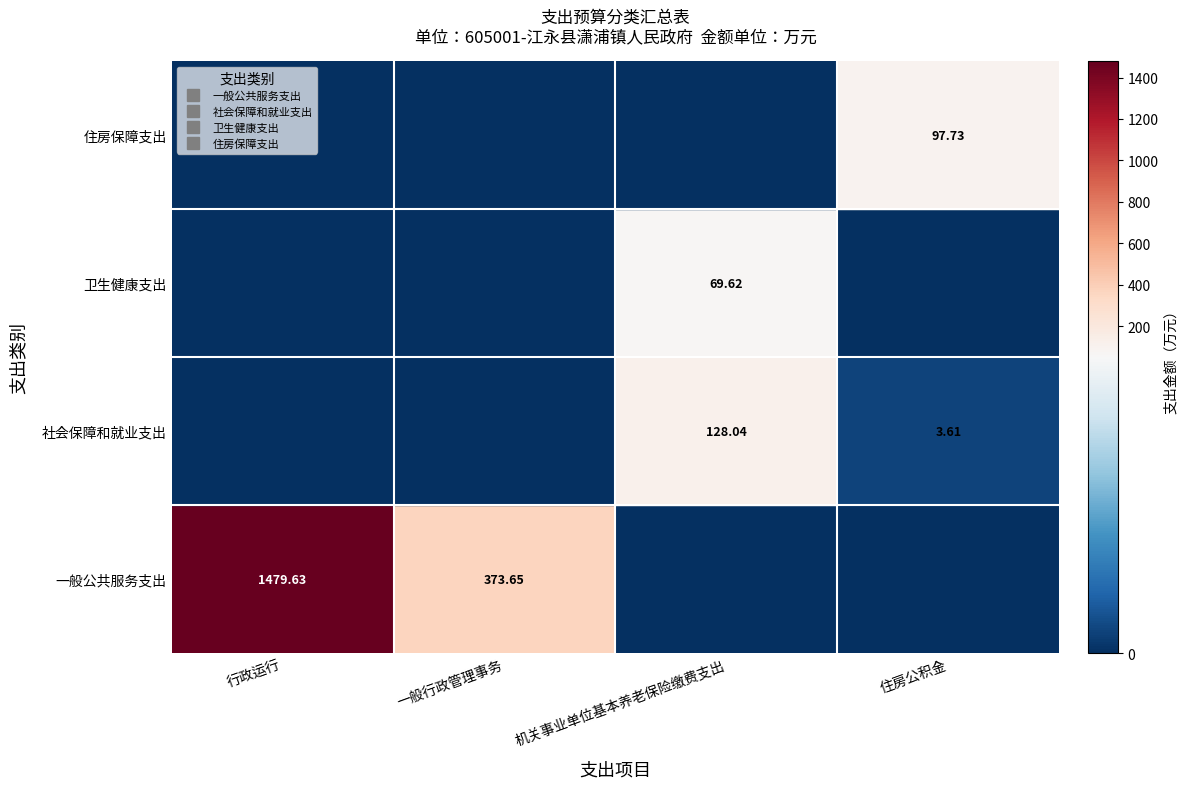

Which label corresponds to the largest value in the chart?

行政运行